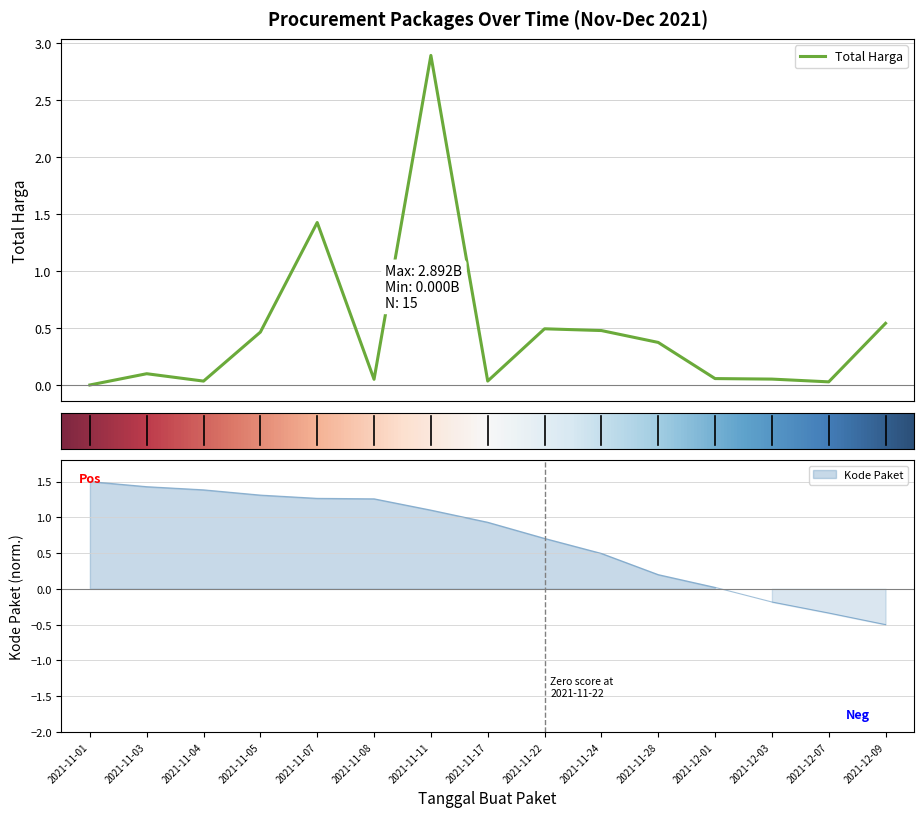

Which series changed the most between 2021-11-05 and 2021-11-11?

Total Harga (M)